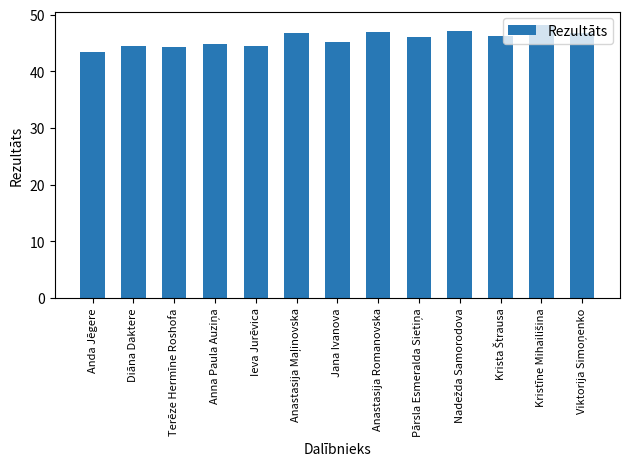

Approximately how many times larger is the value at Ieva Jurēvica compared to Anastasija Romanovska?

0.9